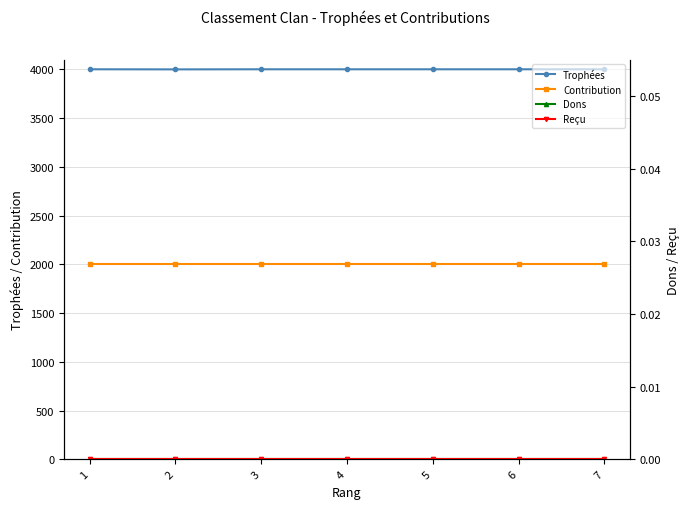

How many lines are shown in the chart?

4